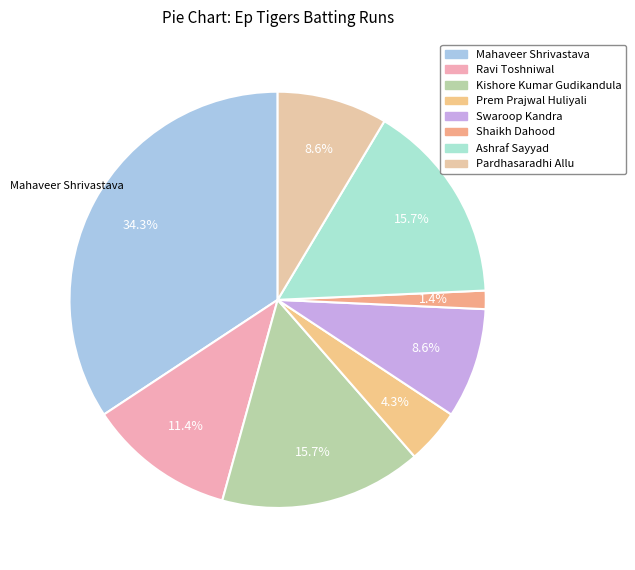

How many slices are in this pie chart?

8